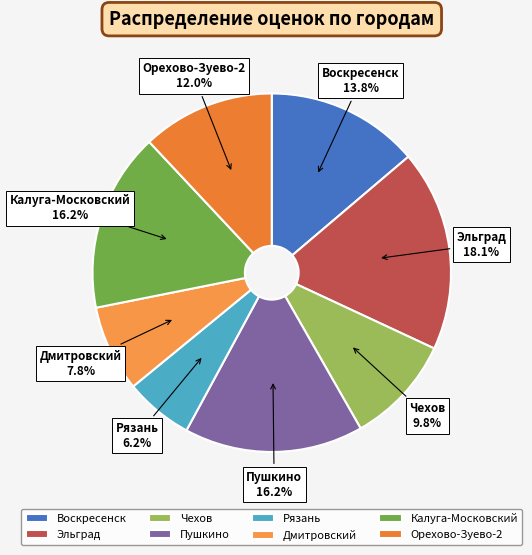

Approximately how many times larger is the value at Чехов compared to Дмитровский?

1.3